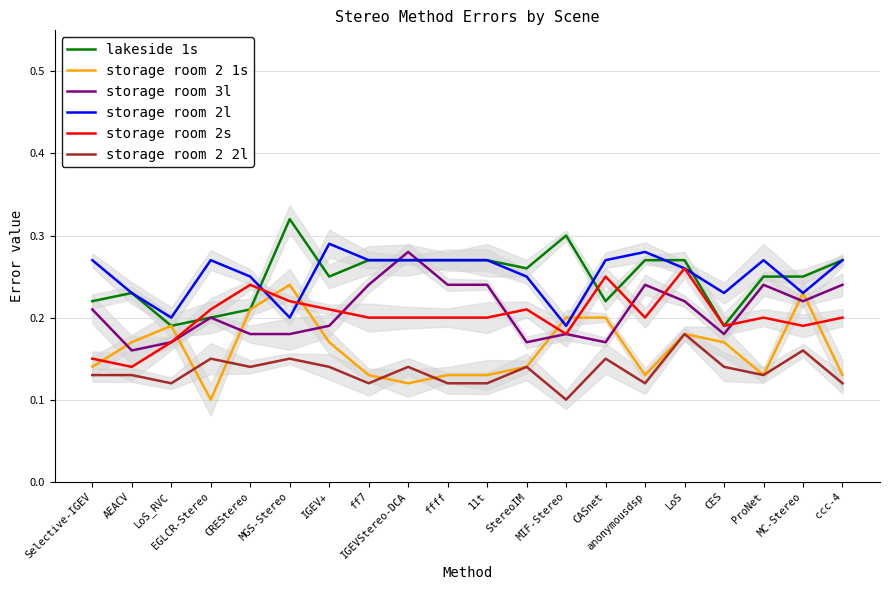

At anonymousdsp, list the series in order from smallest to largest.

storage room 2 2l, storage room 2 1s, storage room 2s, storage room 3l, lakeside 1s, storage room 2l